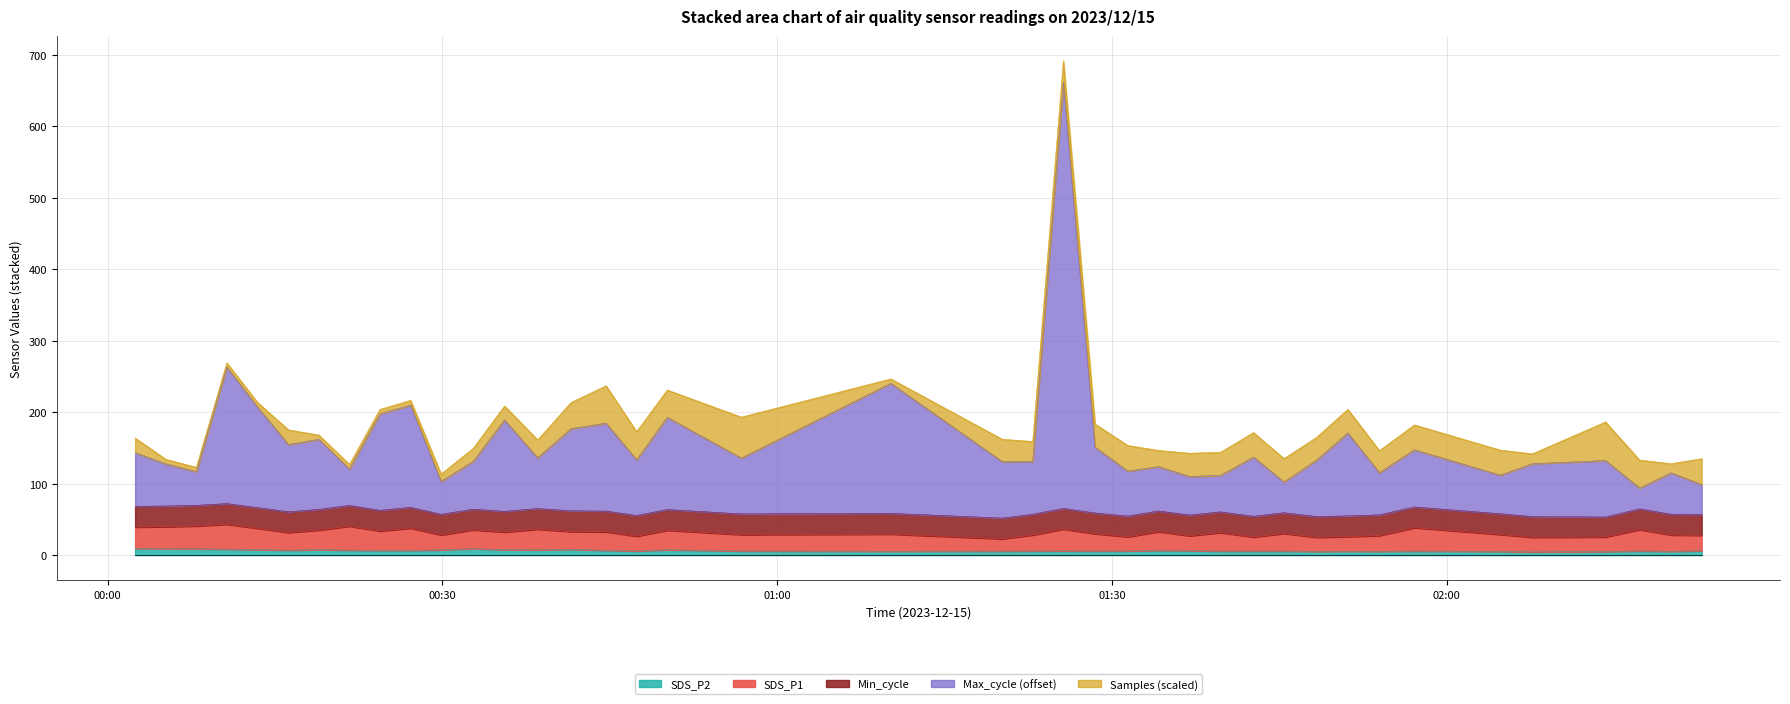

True or false: Max_cycle and SDS_P1 cross at least once.

False